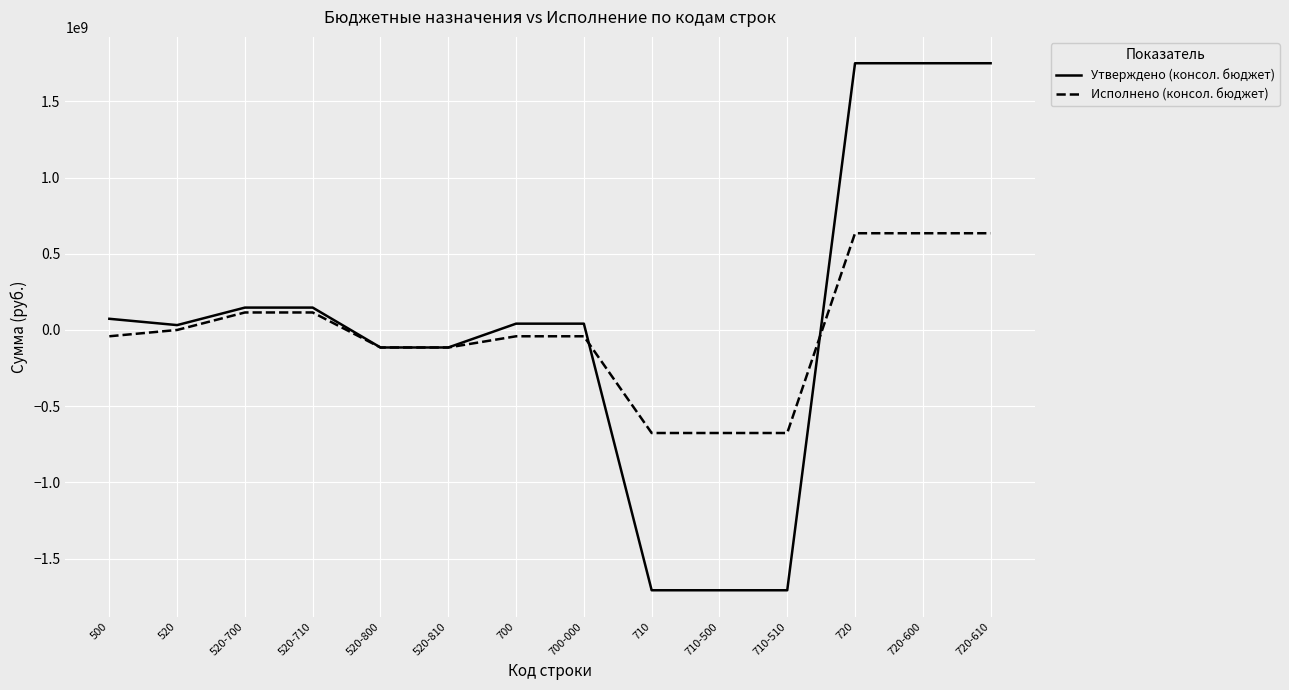

What is the greatest value displayed?

1750306701.1